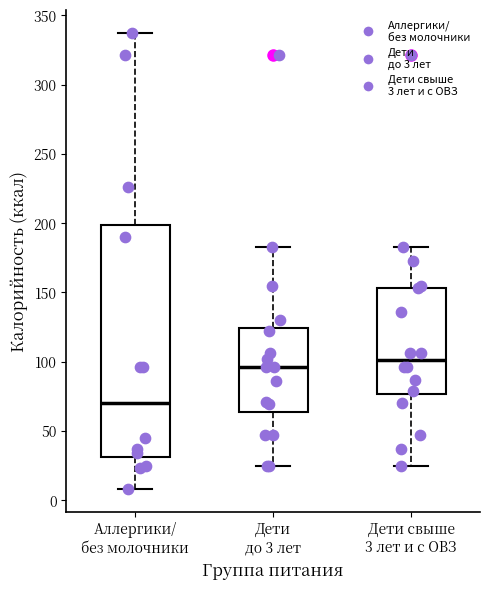

Reading left to right, transcribe this box plot: for each box, give where its median line is, the range the box spans, and where its two whiskers end, as read against the y-axis. The values are not printed on the chart, so give them approximately, as read against the axis.

Аллергики/ без молочники: median 70, box 30 to 200, whiskers 10 to 335
Дети до 3 лет: median 95, box 65 to 125, whiskers 25 to 185
Дети свыше 3 лет и с ОВЗ: median 100, box 75 to 155, whiskers 25 to 185